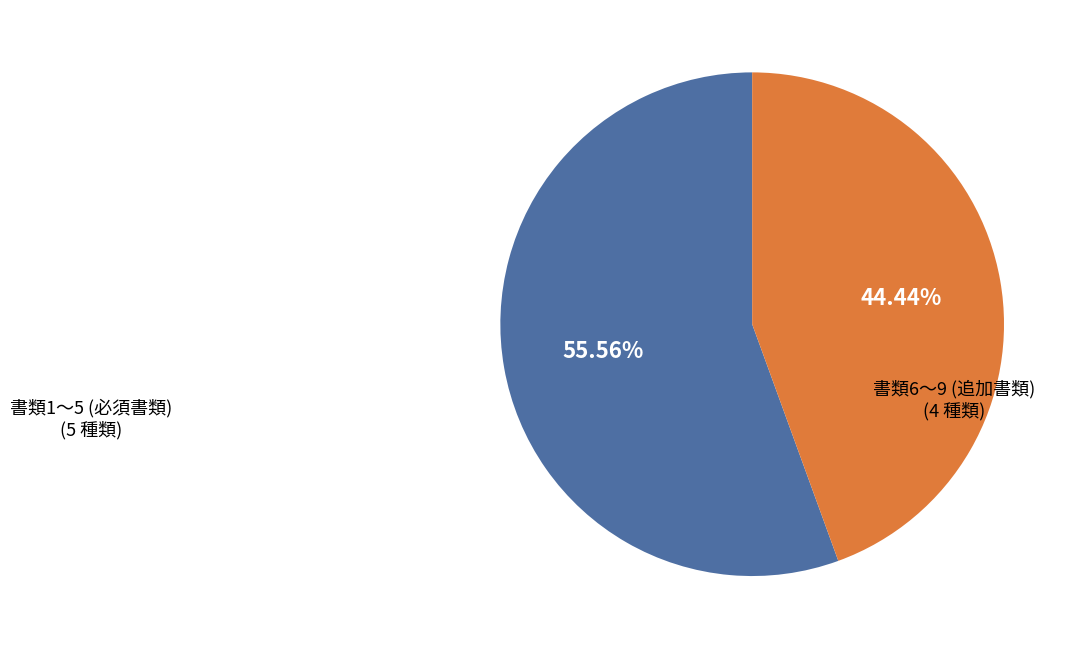

Is there a majority slice in this chart?

Yes